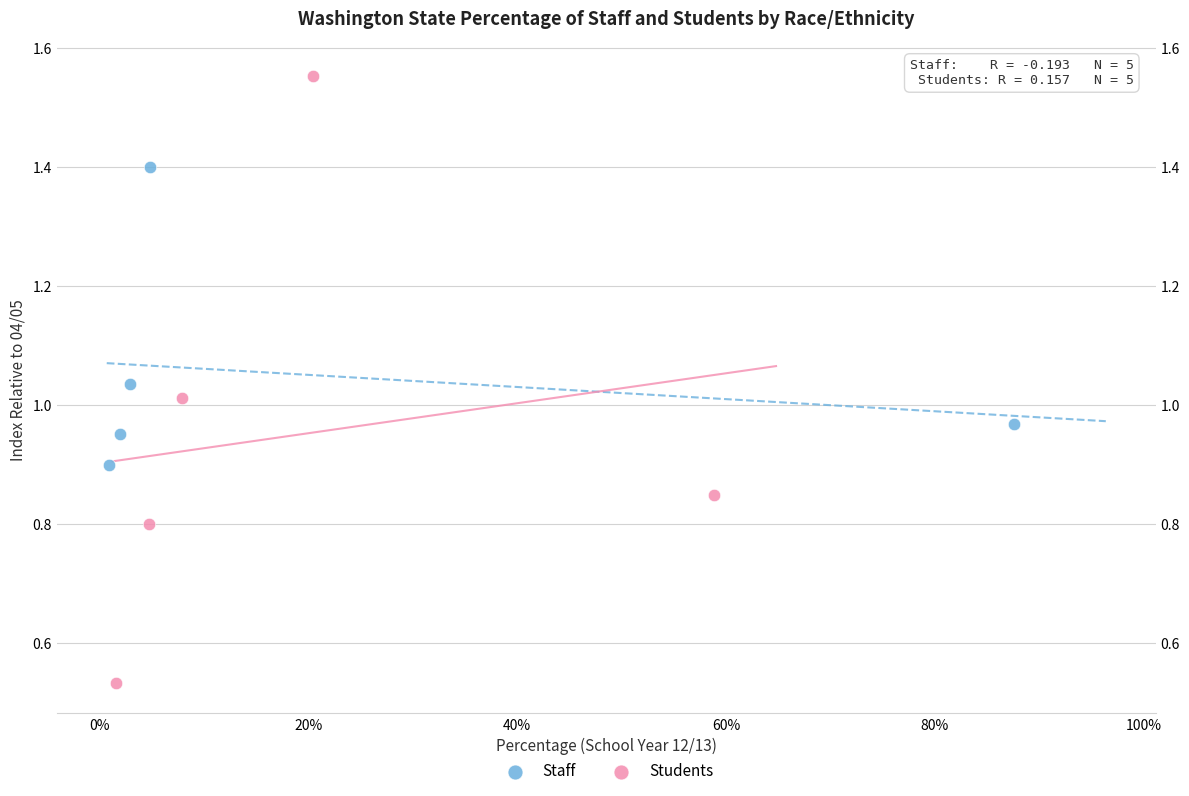

Which series reaches the maximum Y coordinate?

Students